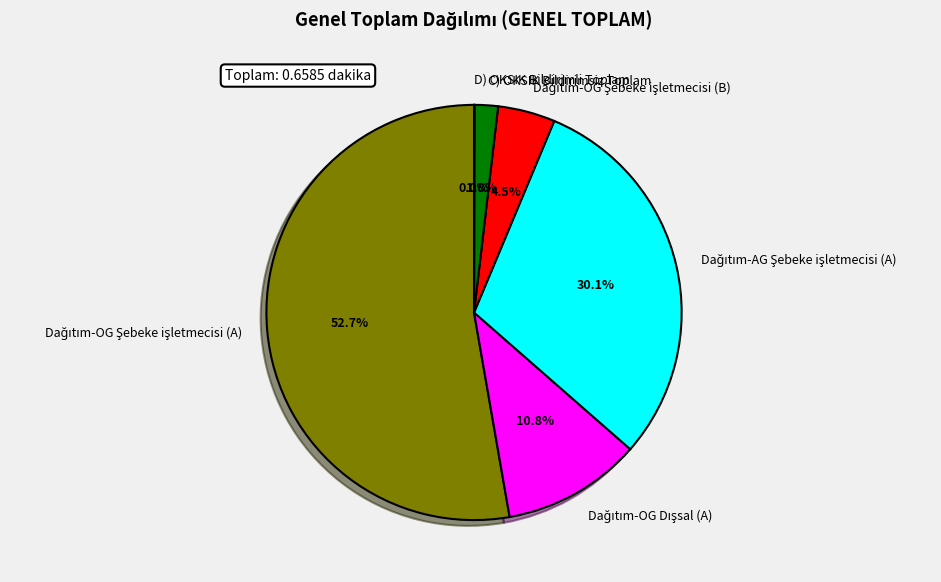

Is there a majority slice in this chart?

Yes